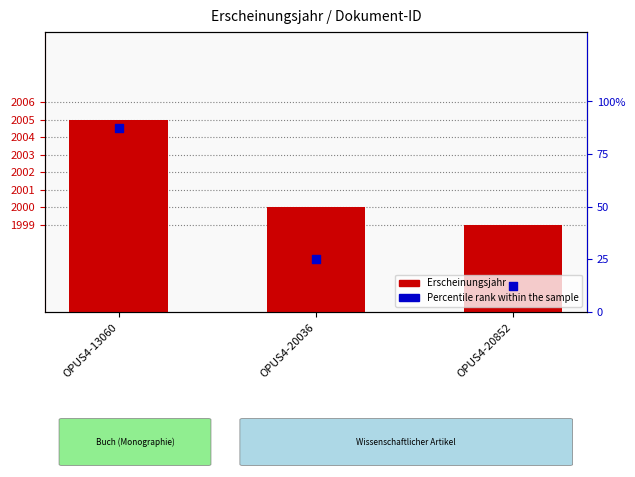

Which series reaches the maximum Y coordinate?

Erscheinungsjahr